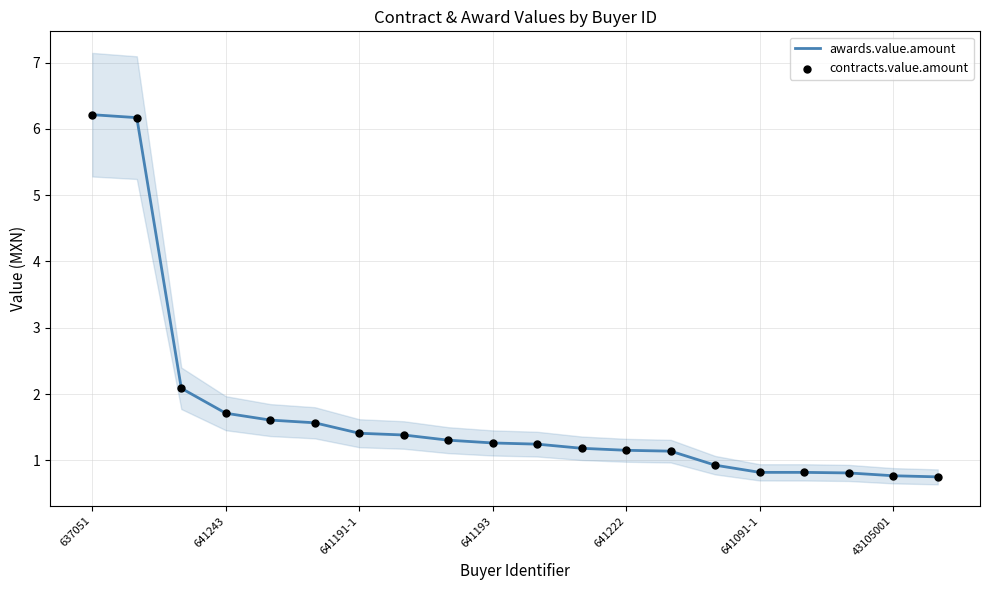

At how many categories does at least one series exceed 1?

14